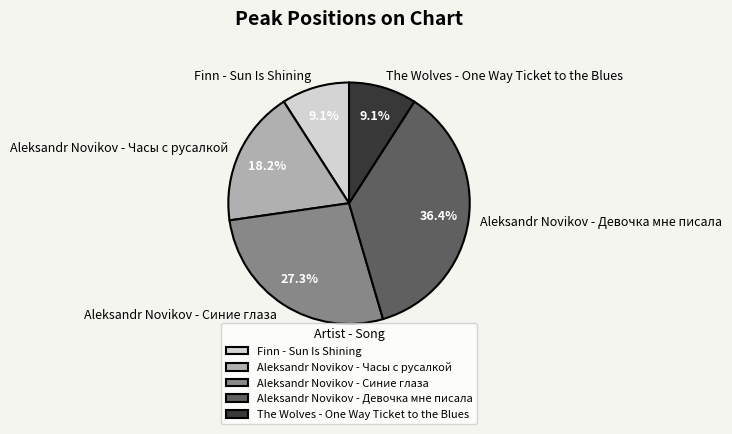

To the nearest percent, what is the average slice percentage?

20%